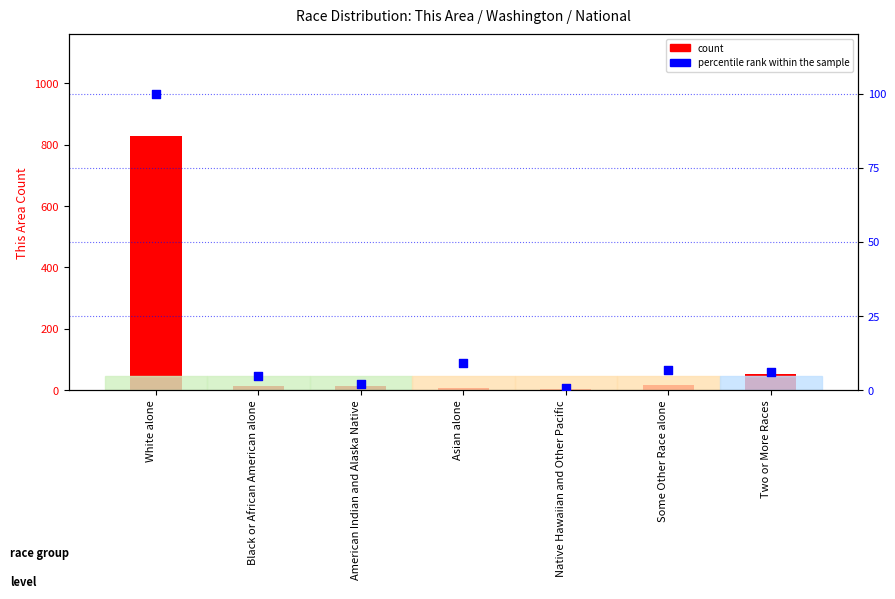

Which series contains the highest Y value?

count